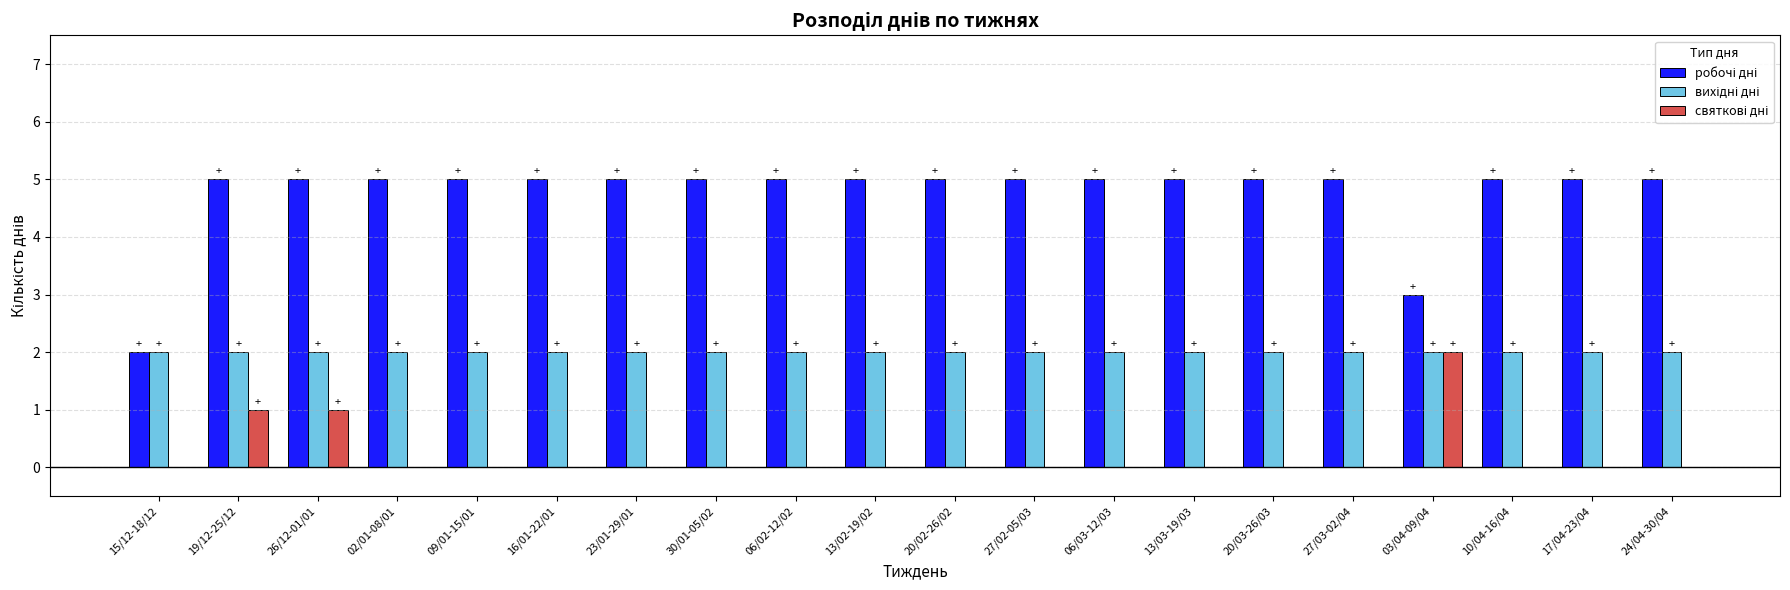

What is the total value across all series at 19/12-25/12?

8